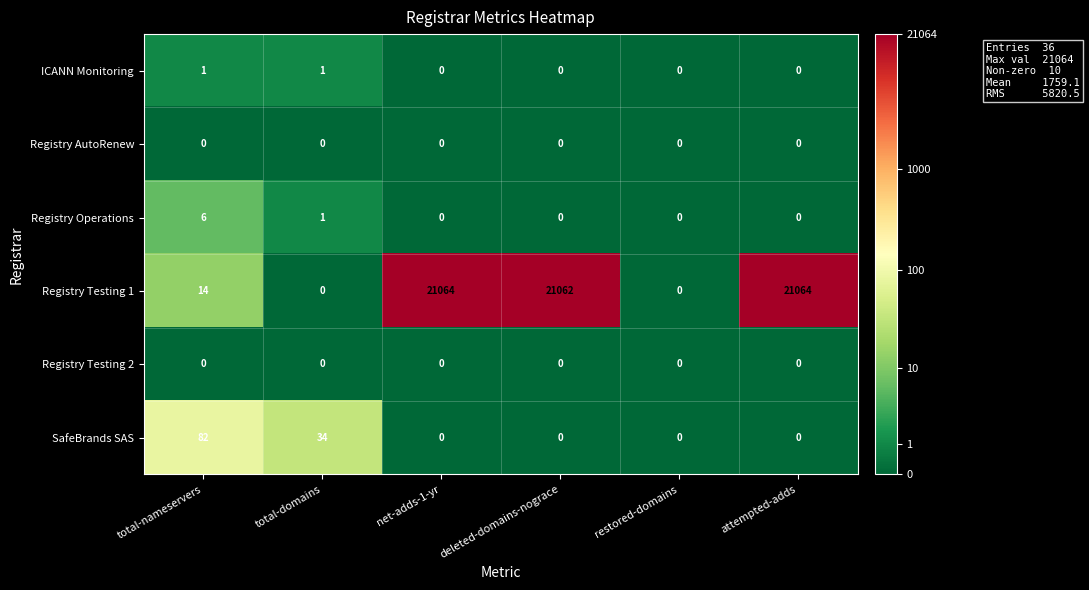

What is the greatest value displayed?

21064